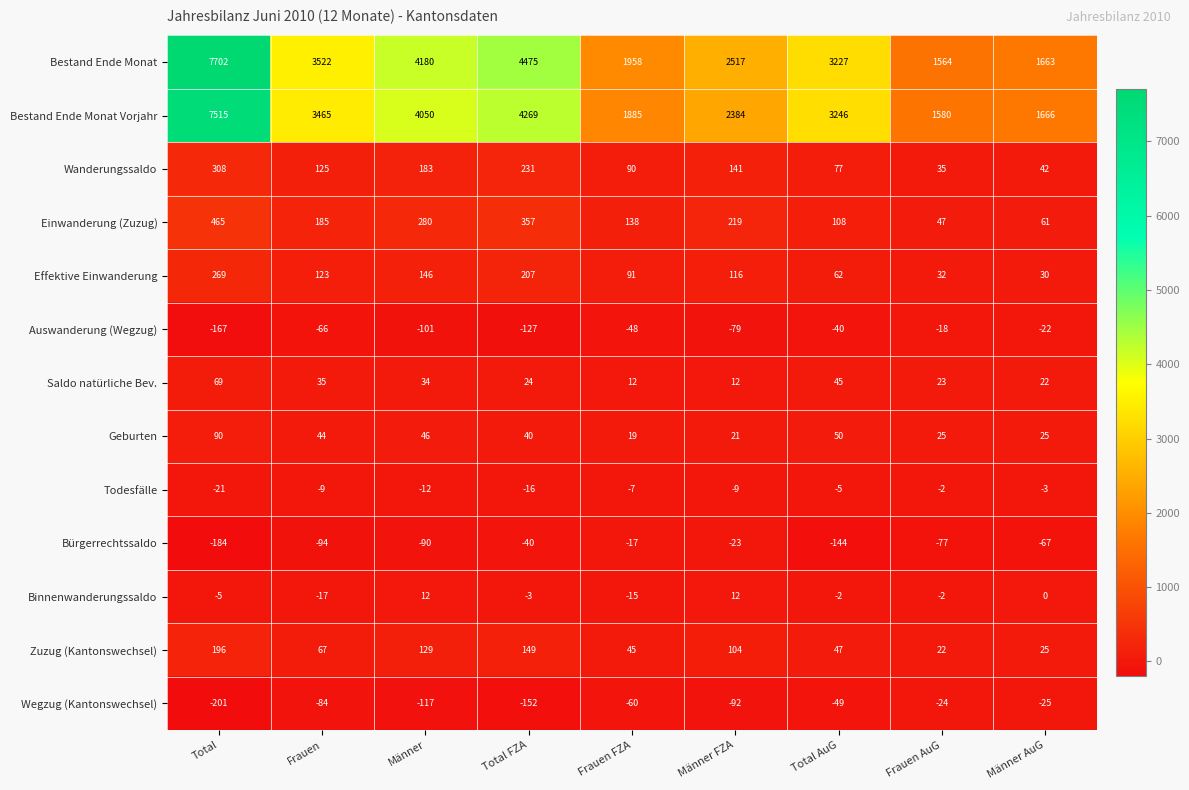

Which series has the largest total across all categories?

Bestand Ende Monat